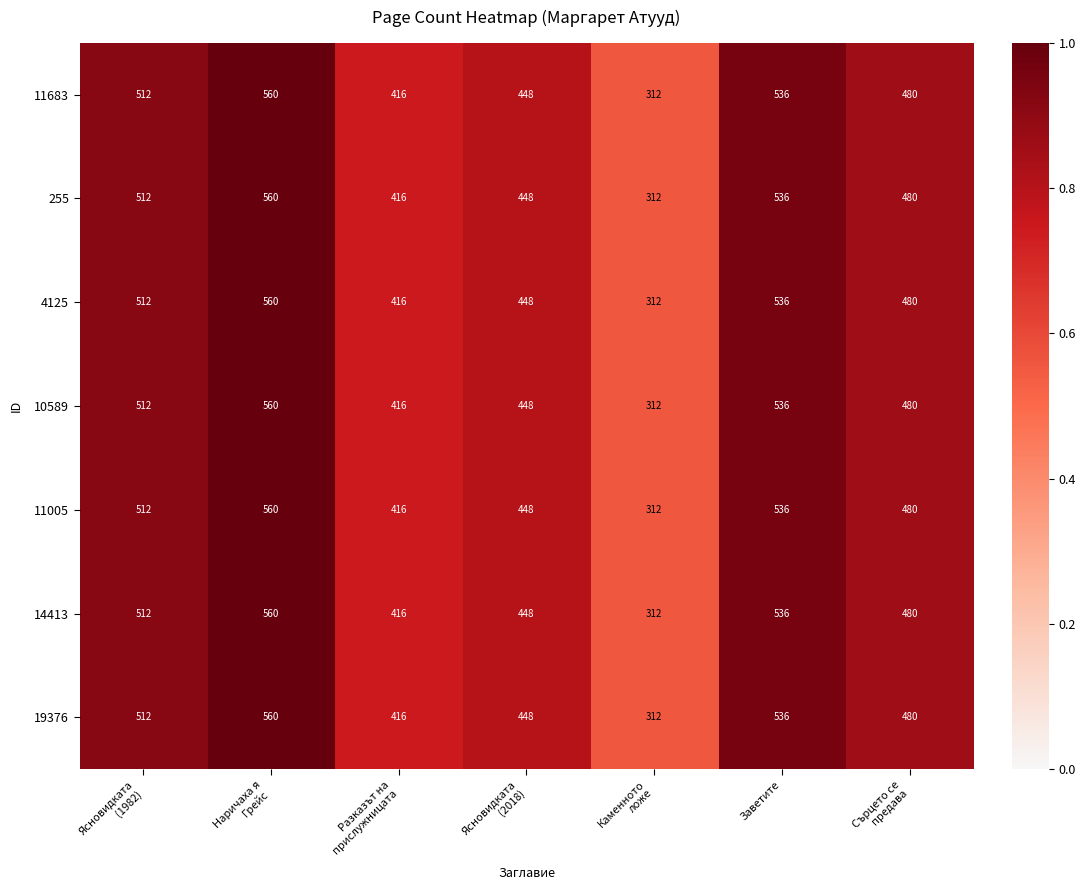

What is the maximum value for 11005?

560